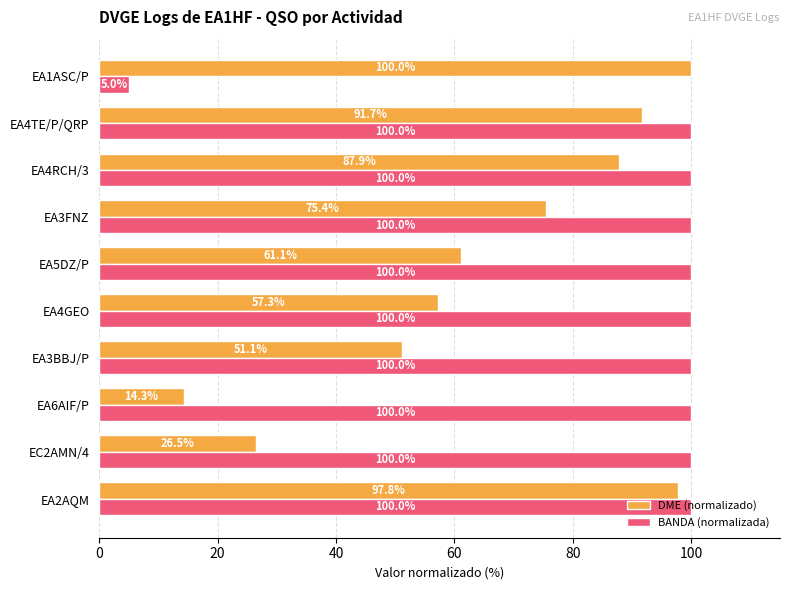

What is the sum of all DME (normalizado) values?

663.1